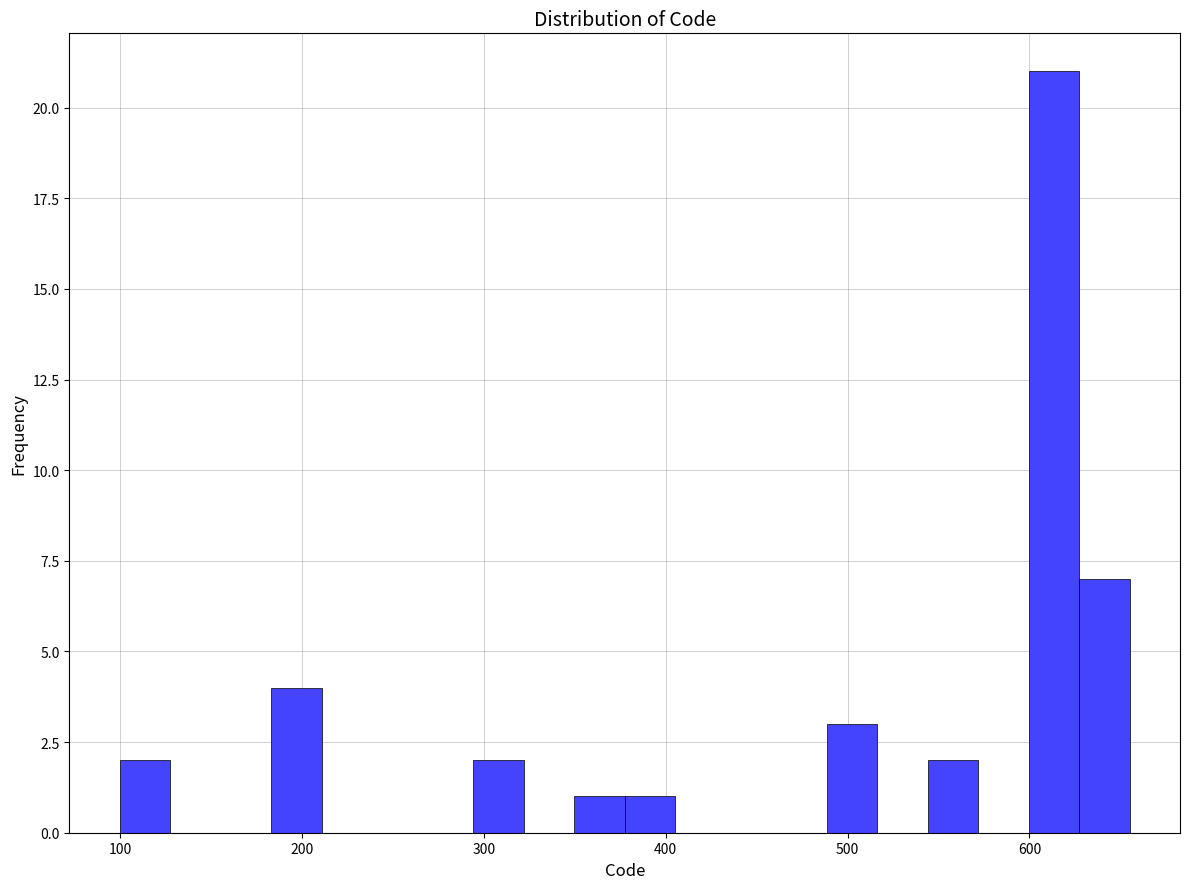

Read against the x-axis, roughly where is the centre of the tallest bar?

610